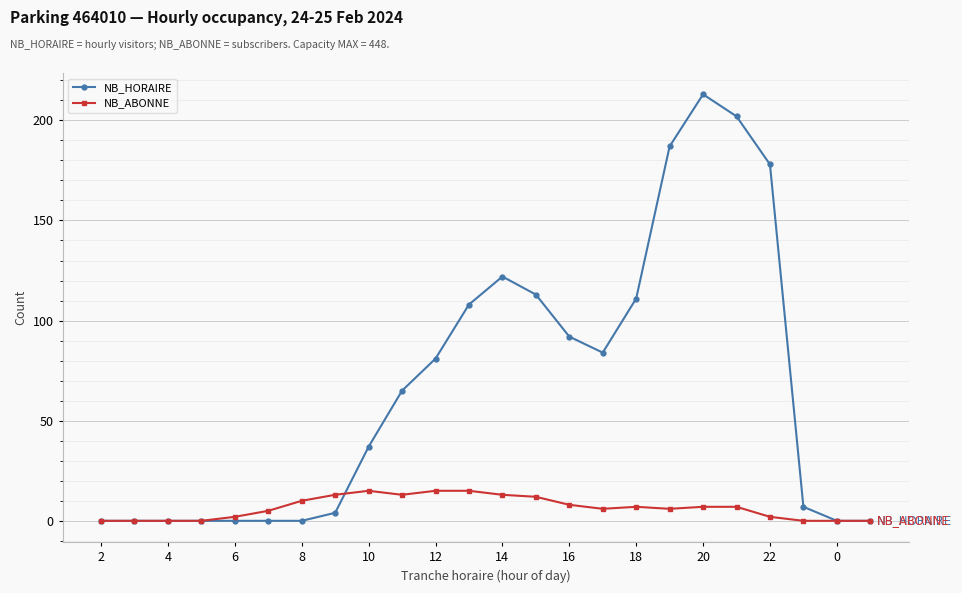

At how many categories does at least one series exceed 78?

11